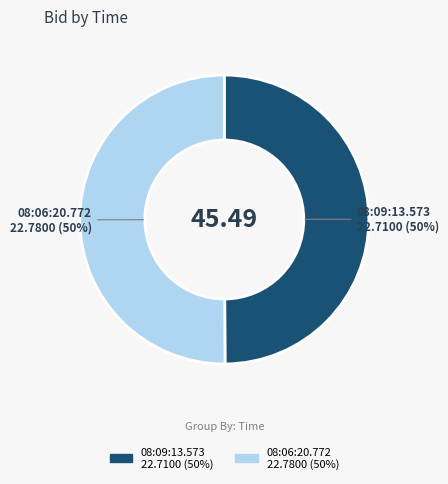

To the nearest percent, what portion does 08:06:20.772 represent?

50%